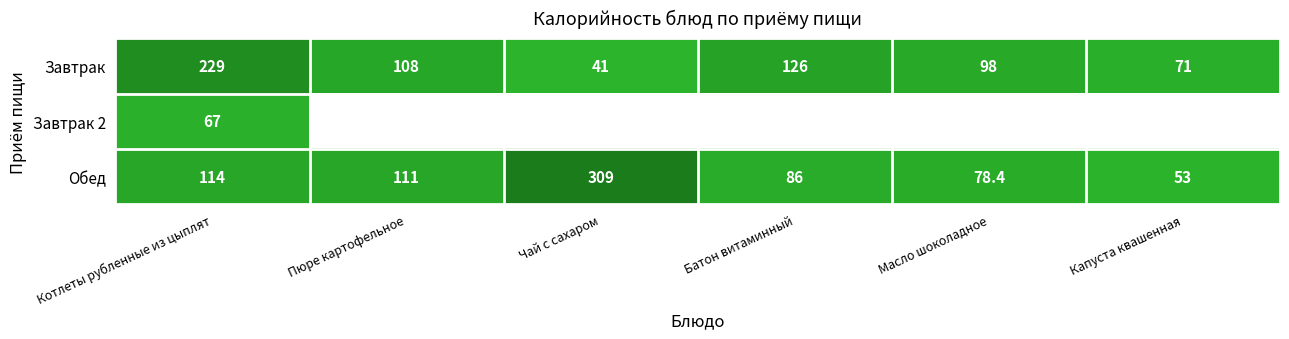

Where does the Обед series first go above 111?

Котлеты рубленные из цыплят